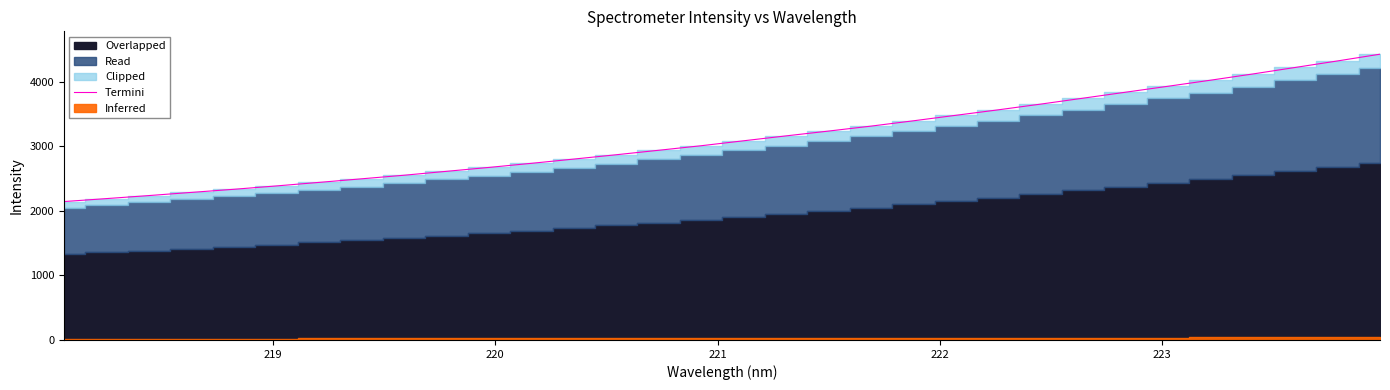

Reading left to right, what are all the values shown in this chart?

2145.7	2191.7	2238.6	2287.8	2336.1	2388.1	2442.7	2498.1	2553.7	2614.2	2674.8	2738.4	2804.3	2871.5	2940.9	3011.2	3087.9	3163.9	3238.4	3315.2	3397.7	3483.0	3567.7	3656.4	3748.5	3840.8	3933.0	4026.8	4123.5	4224.6	4325.9	4430.2